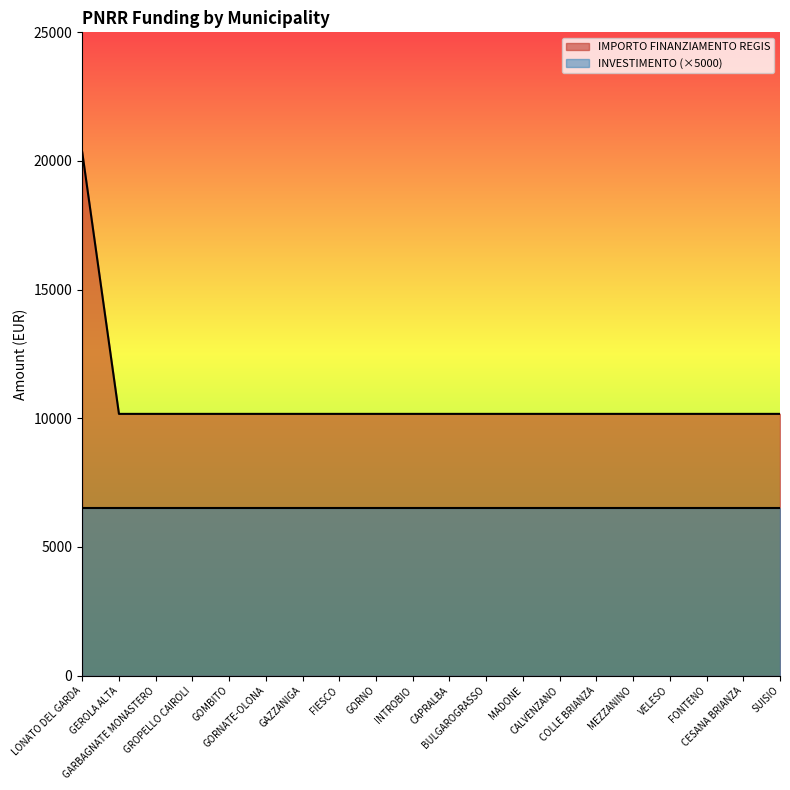

True or false: the data shows 5473 at GOMBITO.

False